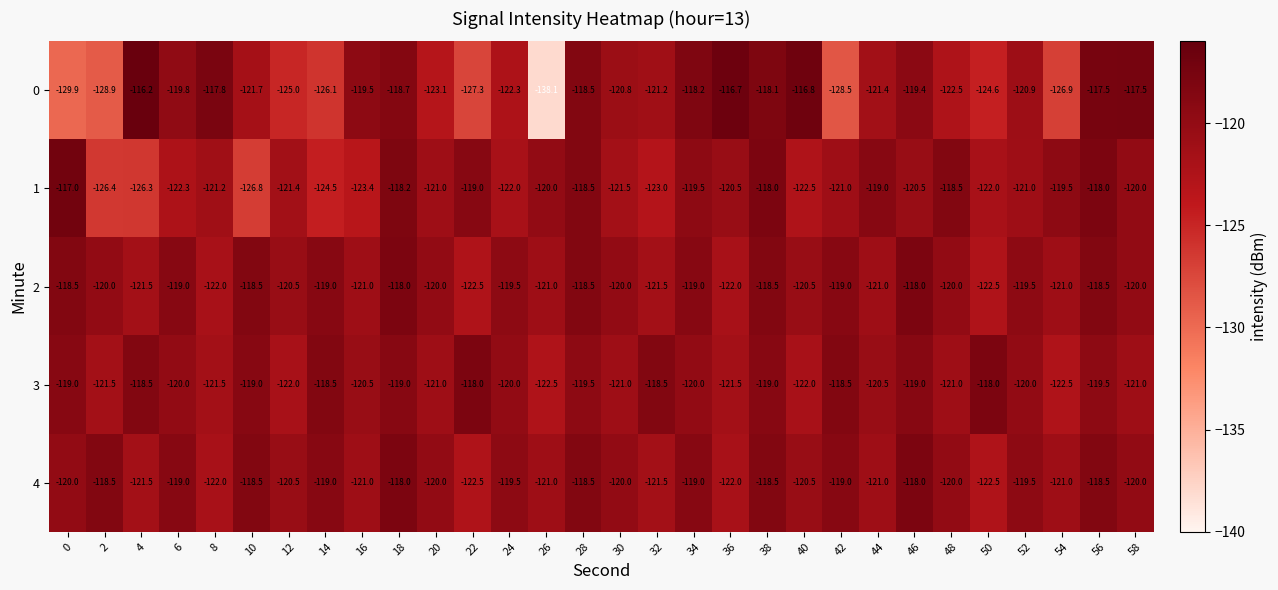

What is the sum of the 2 values at 46 and 14?

-237.0